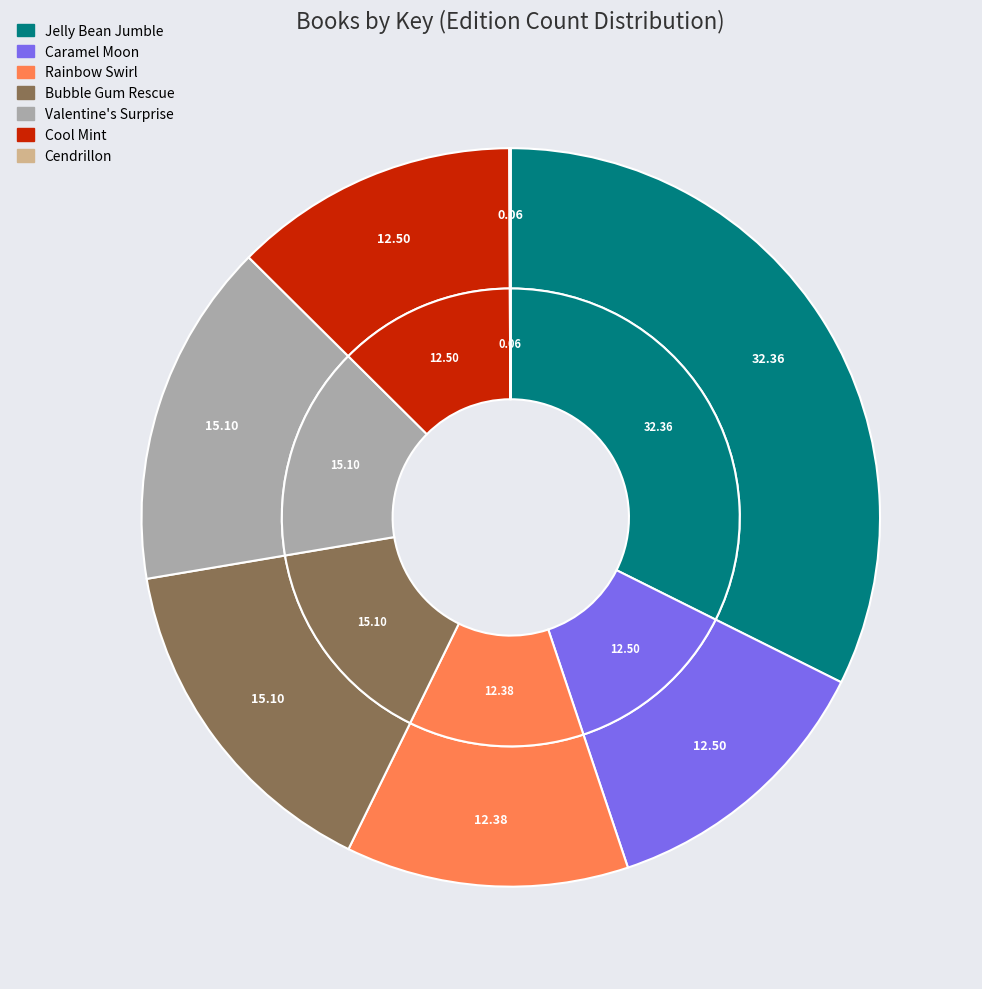

Does Jelly Bean Jumble account for over 50% of the chart?

No